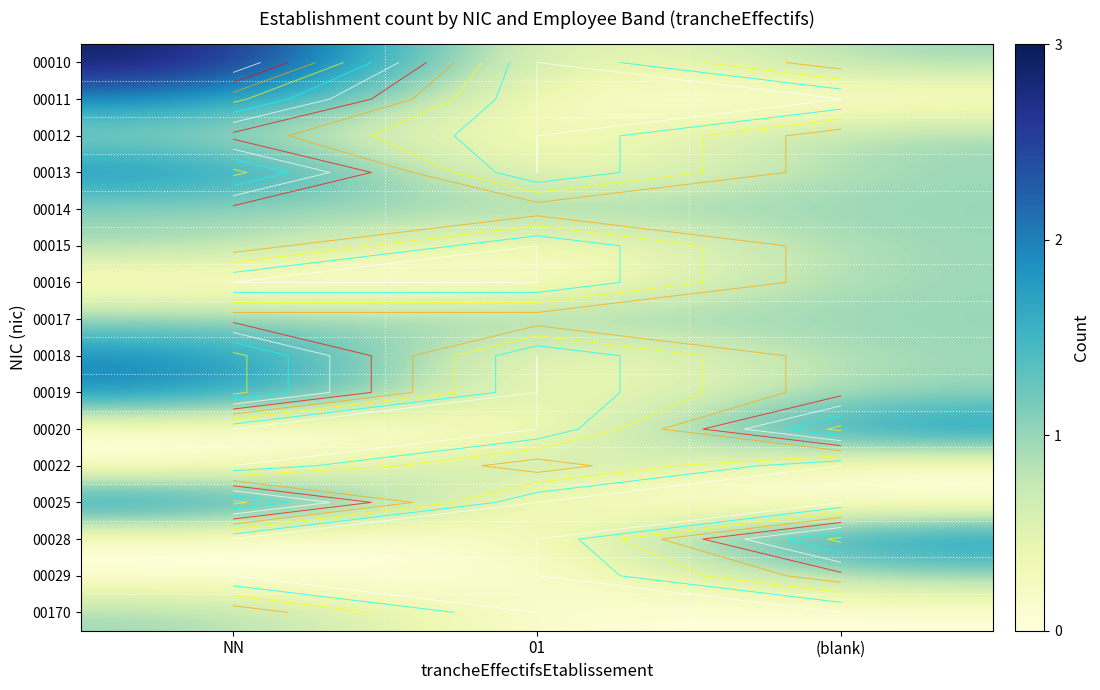

Between 01 and NN, which is larger?

NN